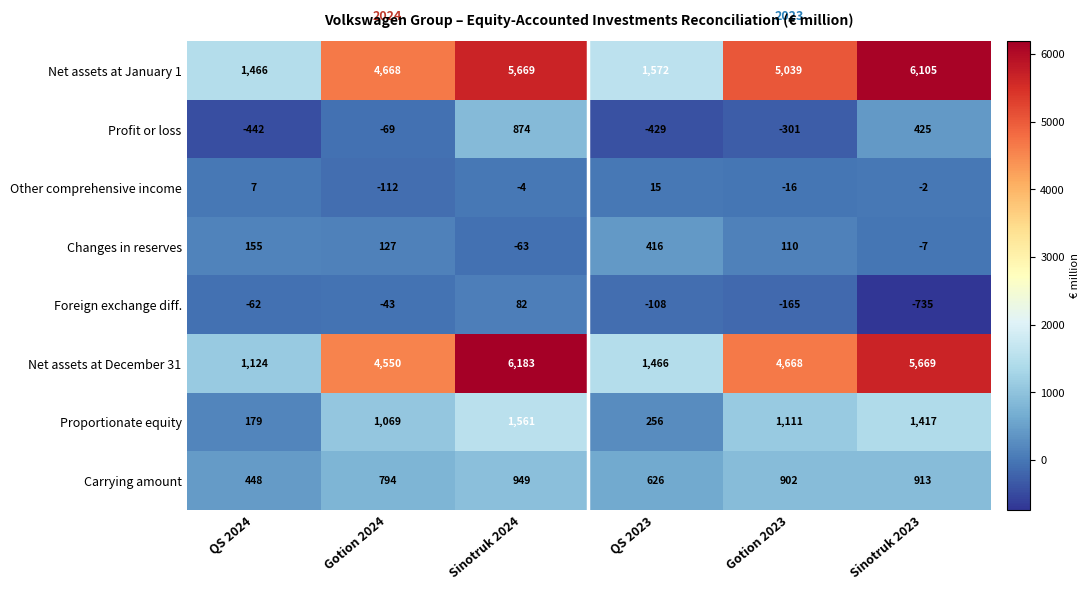

What is the difference between the highest and lowest values at QS 2024?

1908